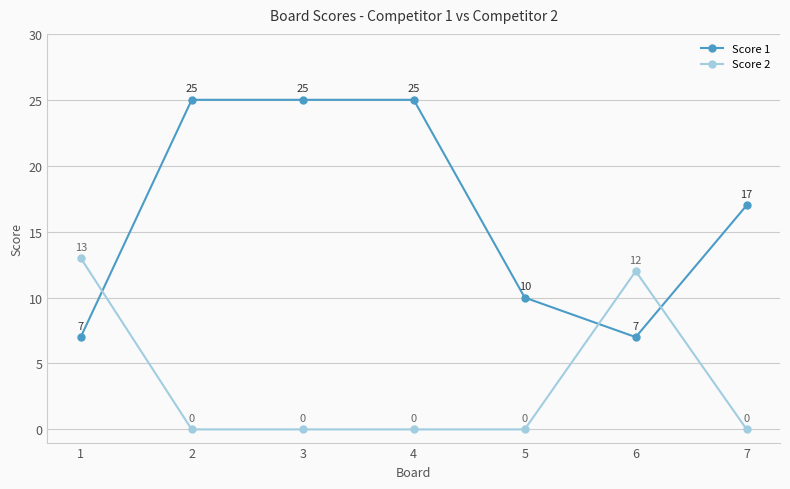

What is the sum of all Score 2 values?

25